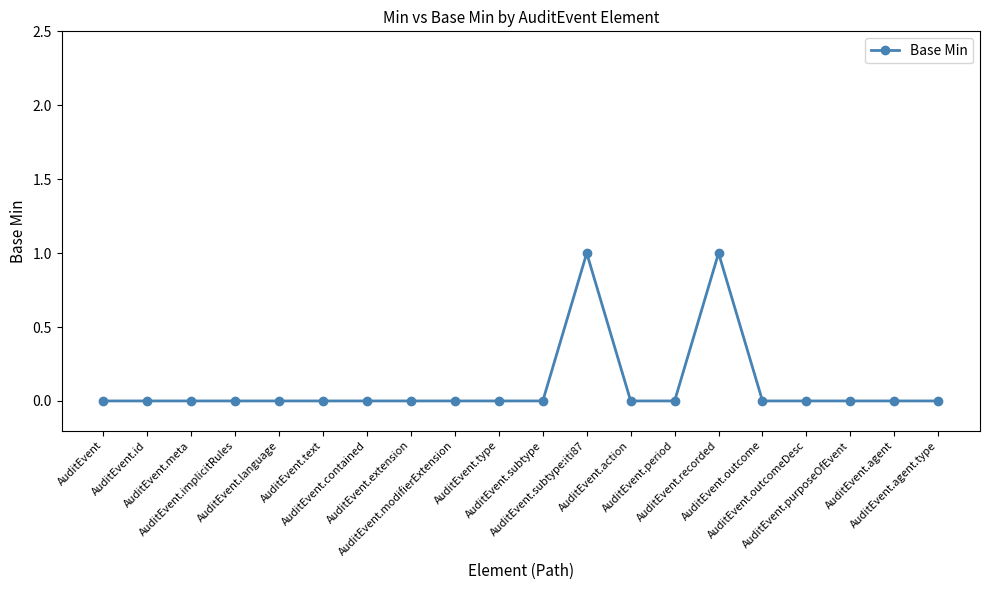

Reading right to left, transcribe all the data shown in this chart.

AuditEvent.agent.type=0	AuditEvent.agent=0	AuditEvent.purposeOfEvent=0	AuditEvent.outcomeDesc=0	AuditEvent.outcome=0	AuditEvent.recorded=1	AuditEvent.period=0	AuditEvent.action=0	AuditEvent.subtype:iti87=1	AuditEvent.subtype=0	AuditEvent.type=0	AuditEvent.modifierExtension=0	AuditEvent.extension=0	AuditEvent.contained=0	AuditEvent.text=0	AuditEvent.language=0	AuditEvent.implicitRules=0	AuditEvent.meta=0	AuditEvent.id=0	AuditEvent=0